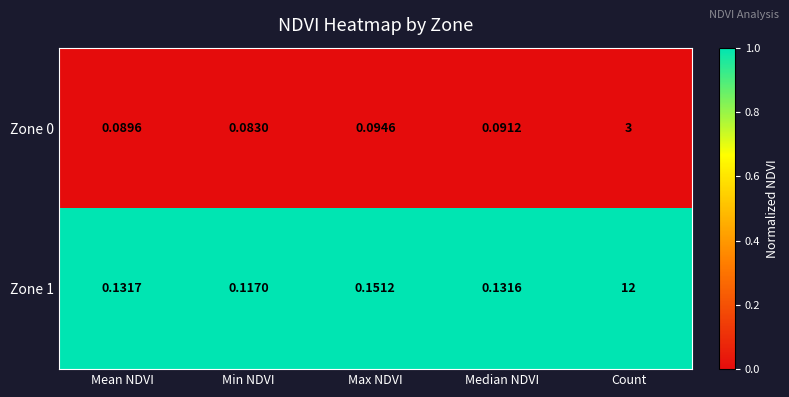

At Mean NDVI, list the series in order from smallest to largest.

Zone 0, Zone 1